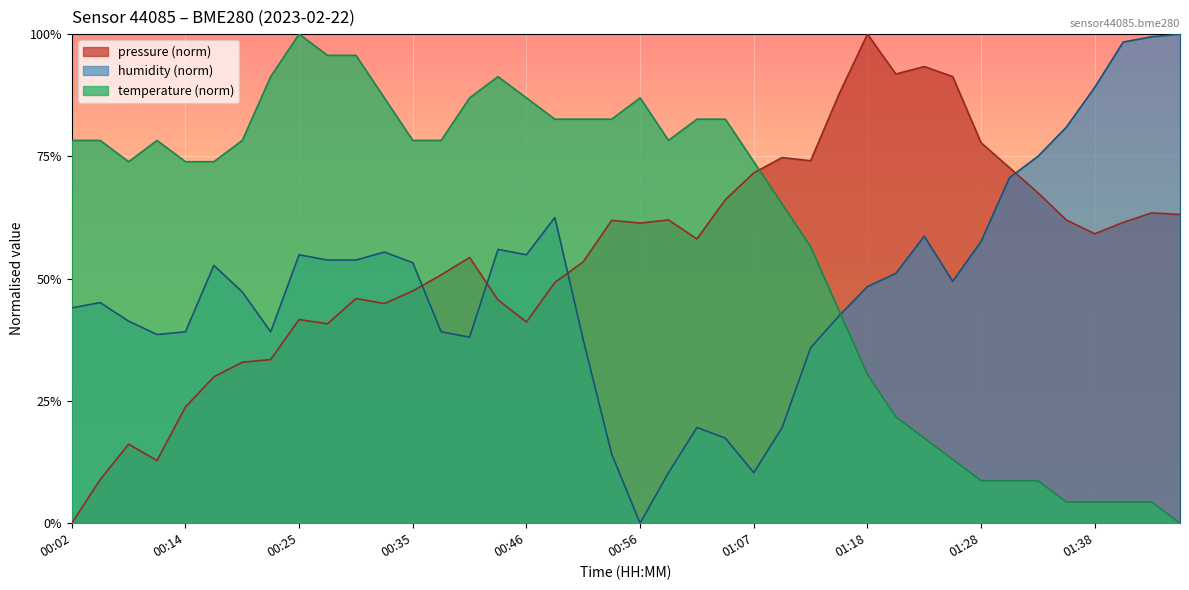

What is the label of the 34th point from the left?

01:30